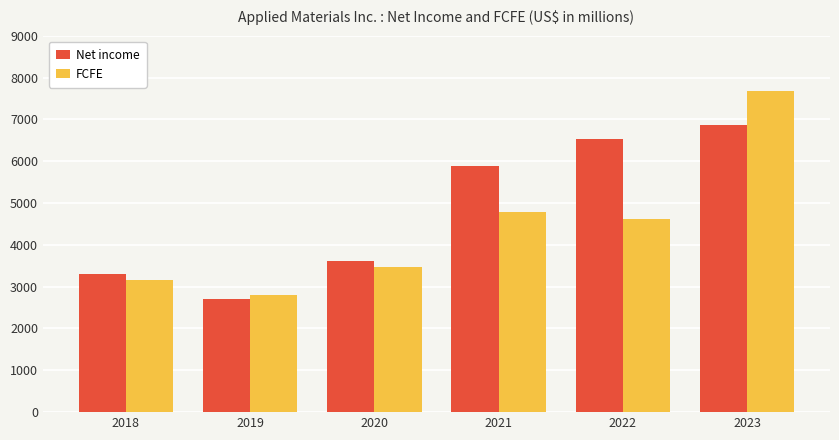

At 2020, list the series in order from smallest to largest.

FCFE, Net income